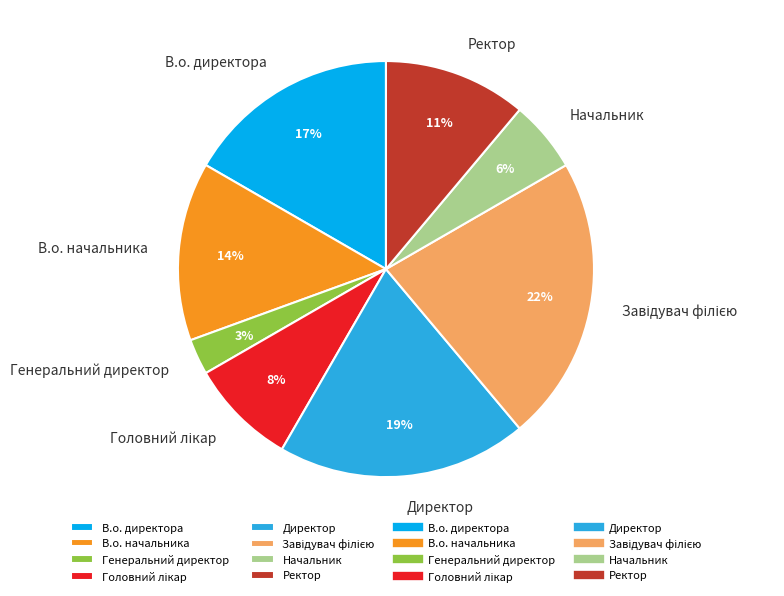

What is the smallest slice in the pie chart?

Генеральний директор